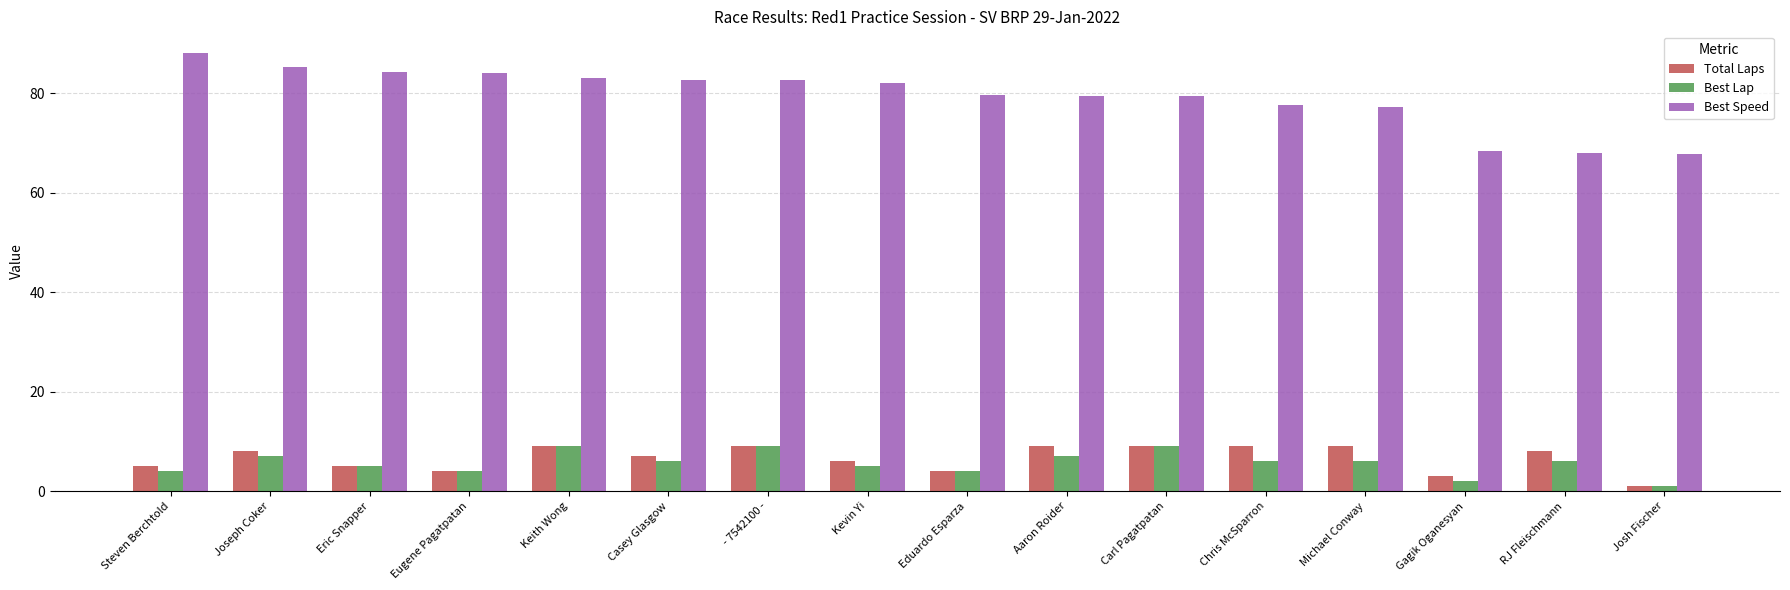

How many data points in Best Speed are less than 81?

8